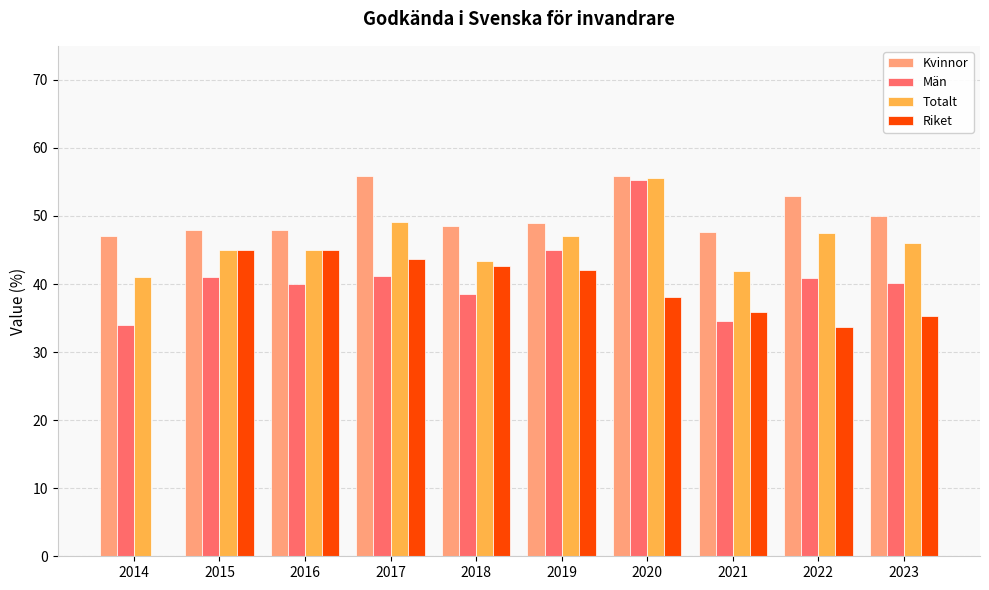

What is the sum of all Kvinnor values?

503.0